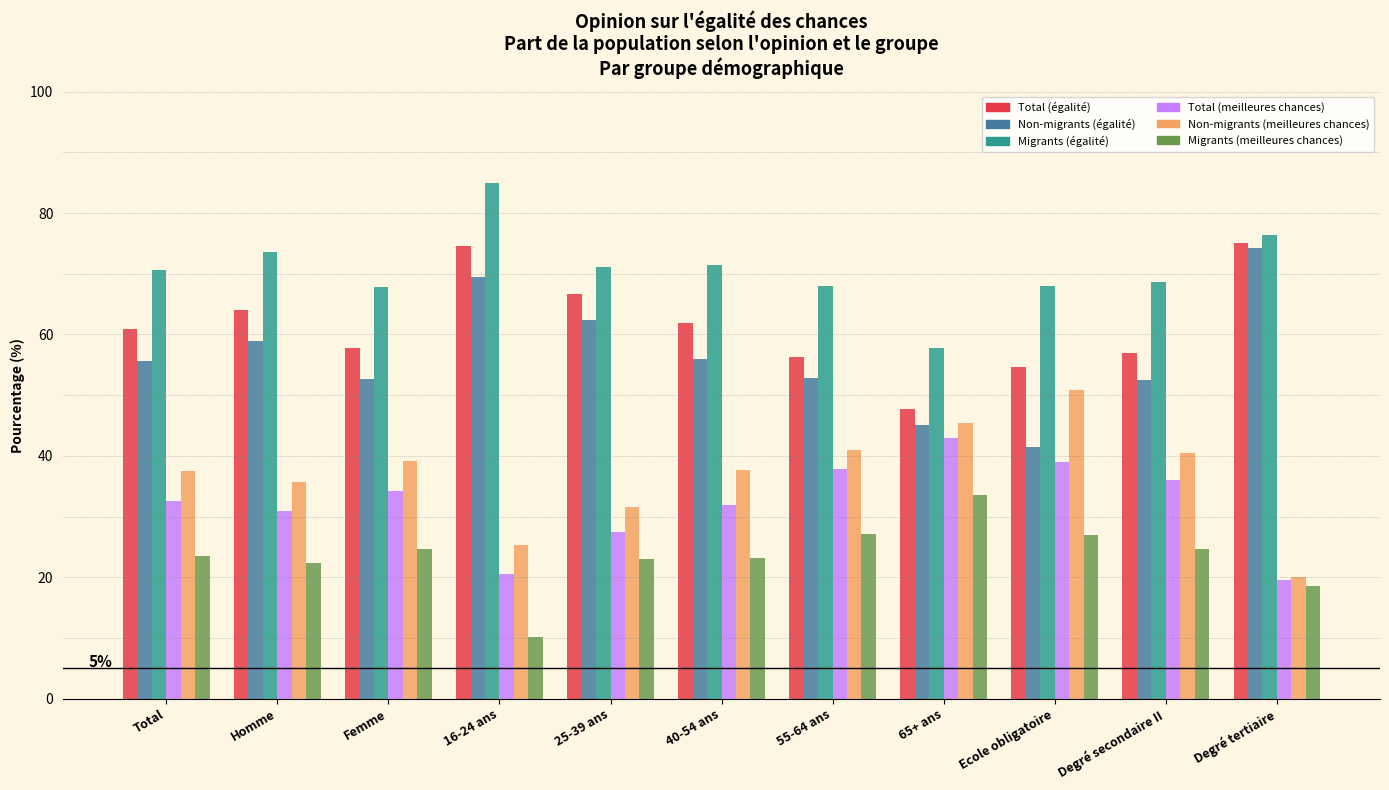

What is the total value across all series at 40-54 ans?

282.2